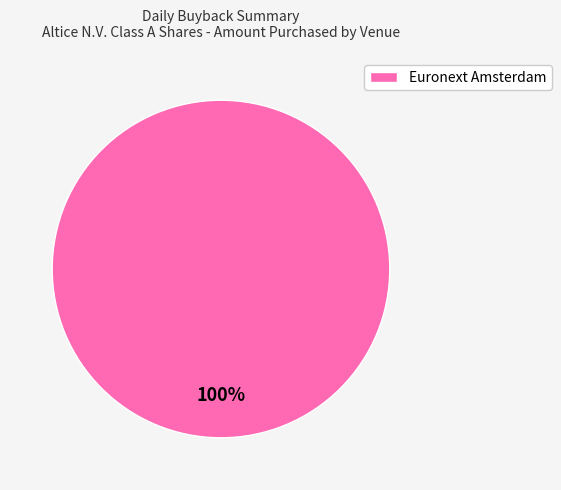

Rank the categories by value from lowest to highest.

Euronext Amsterdam